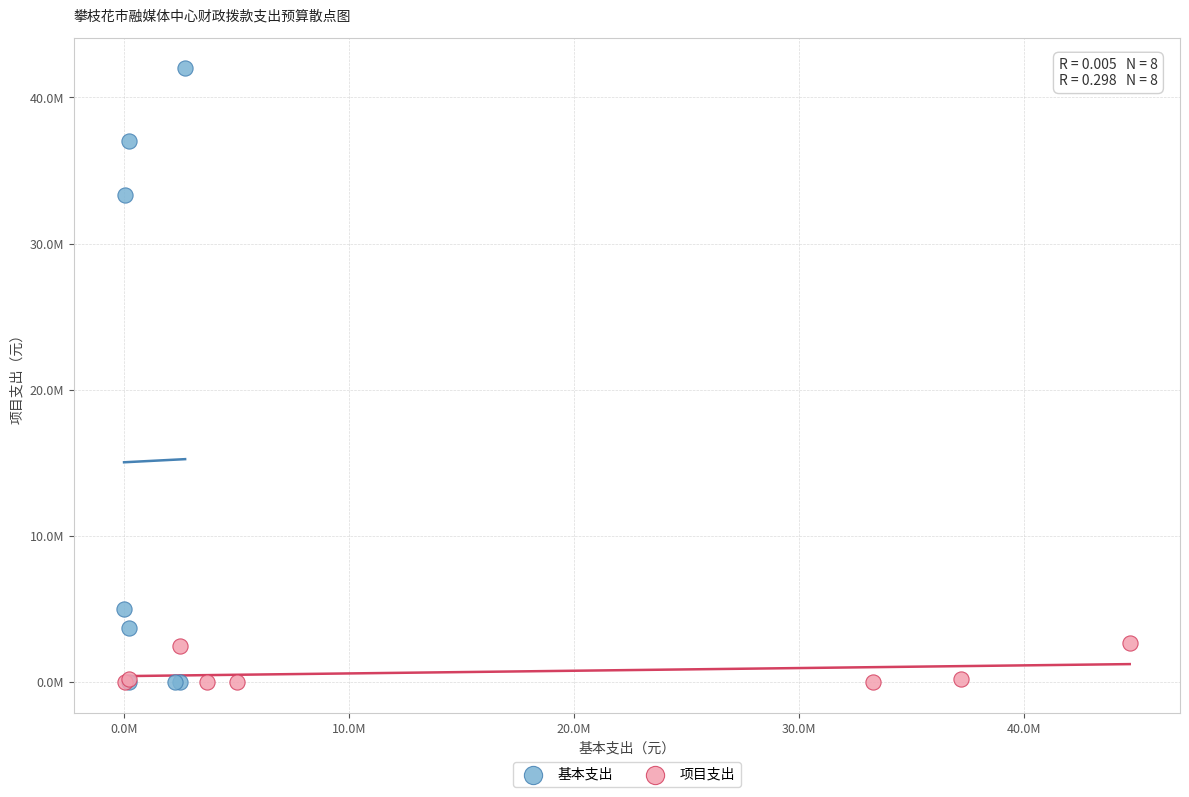

Which series contains the highest Y value?

基本支出